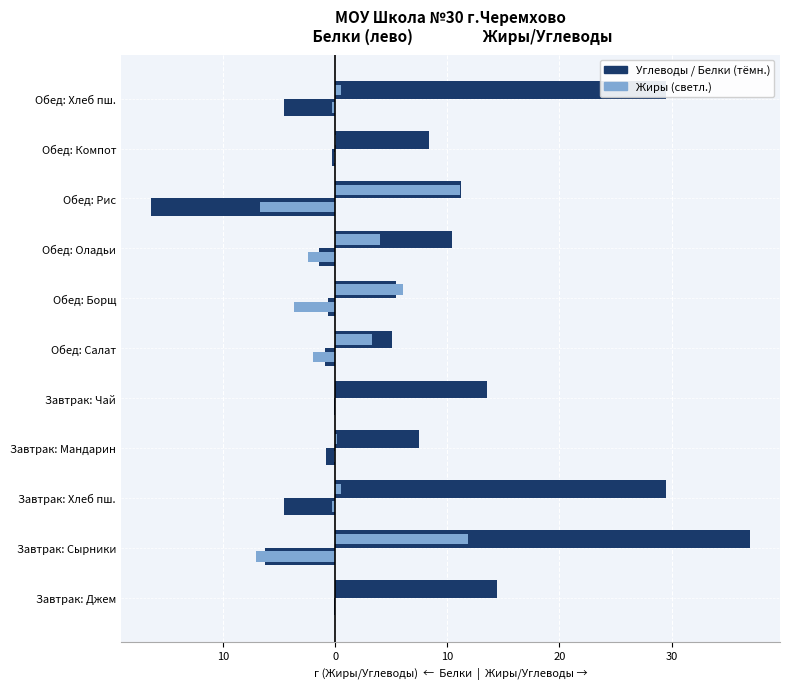

Does the chart contain stacked bars?

No